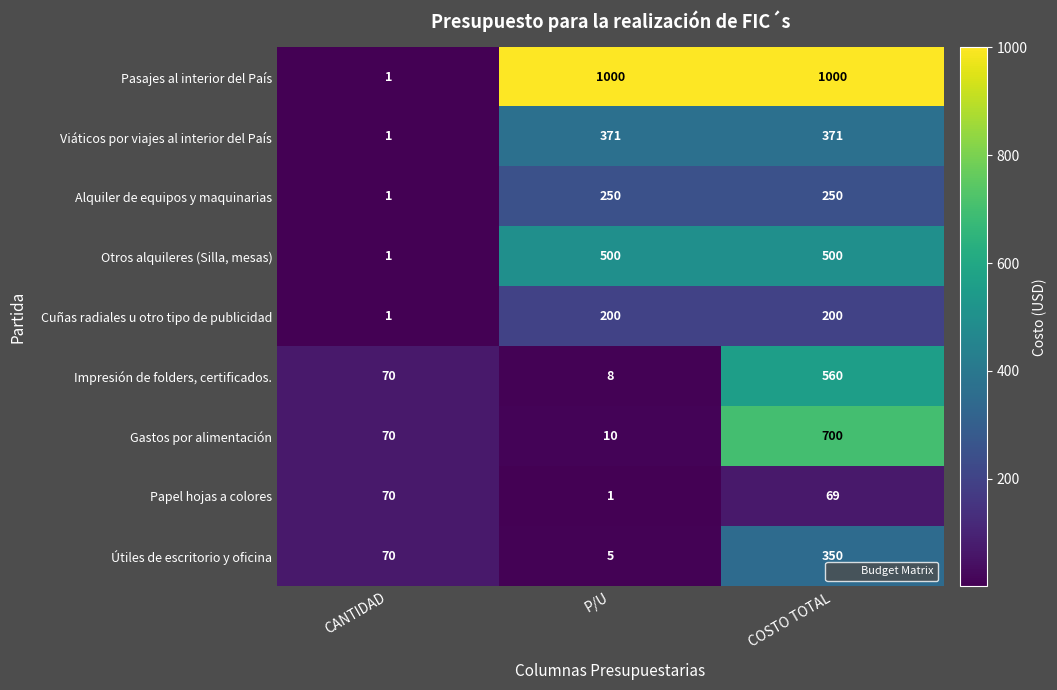

Which series has the widest spread of values?

Pasajes al interior del País